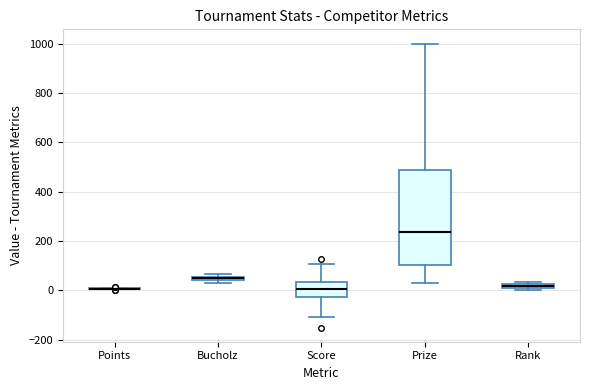

Which box is the tallest, from its lower edge to its upper edge?

Prize